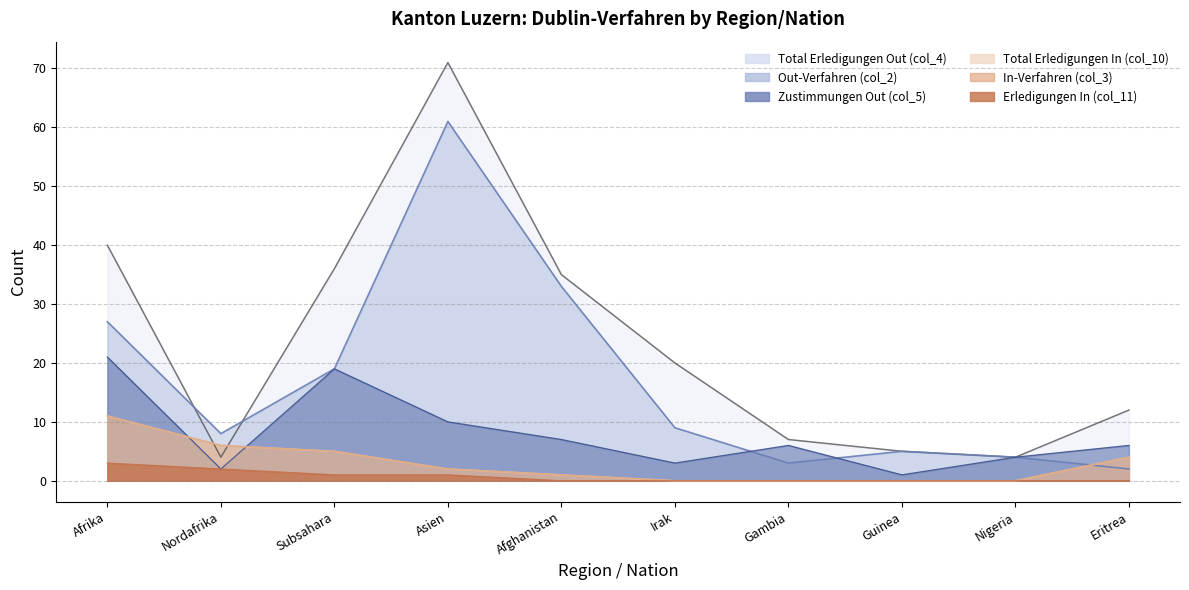

Which category has the highest value across all series?

Asien